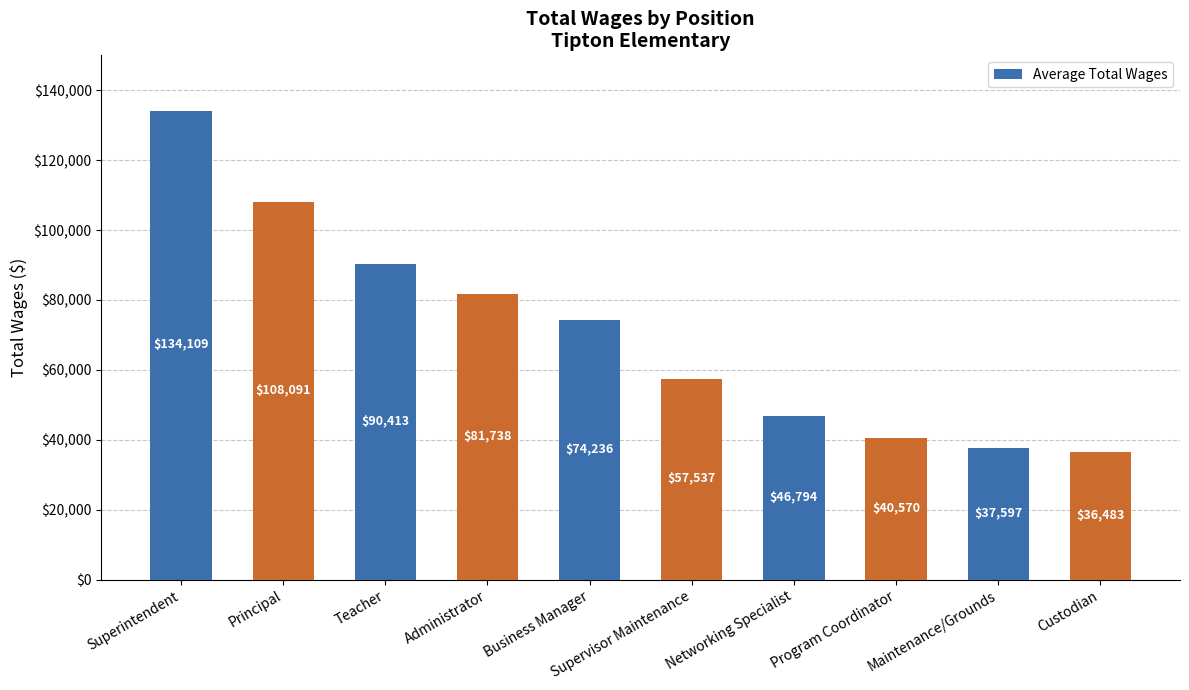

What is the difference between the second highest and minimum values?

71608